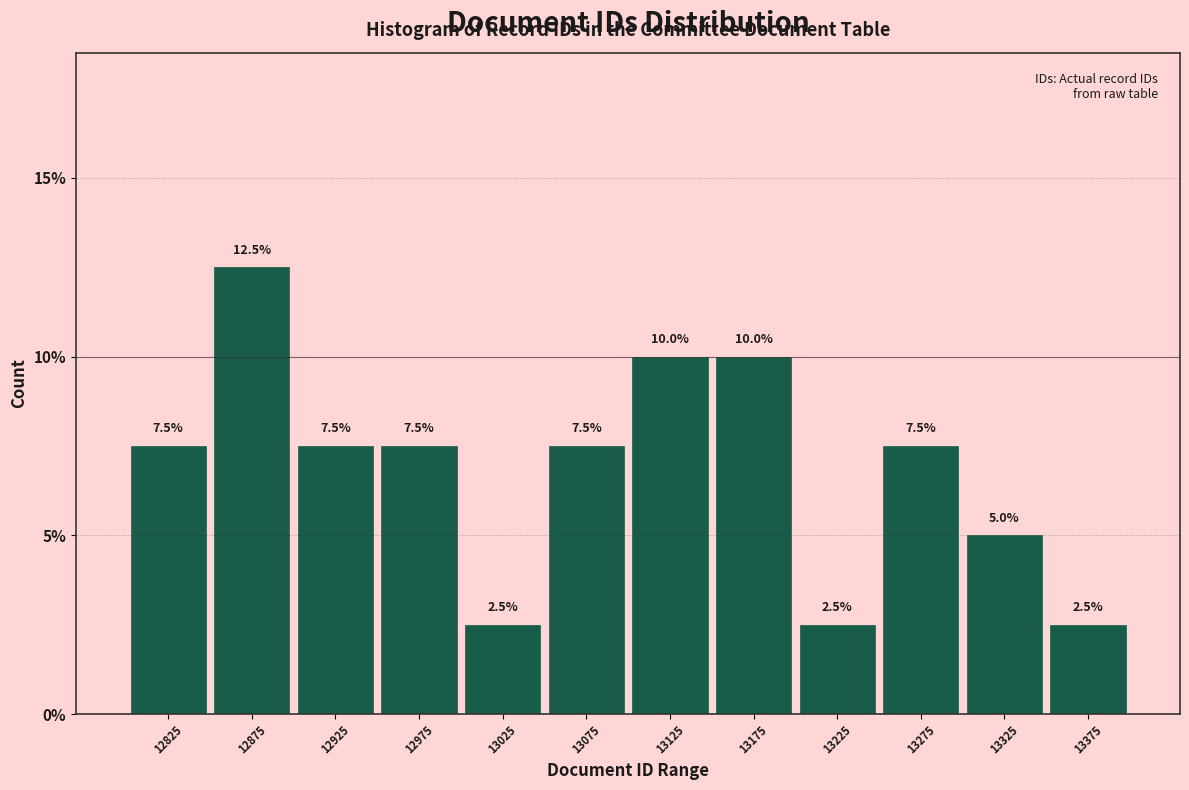

Which range on the x-axis has the tallest bar?

12850 to 12900